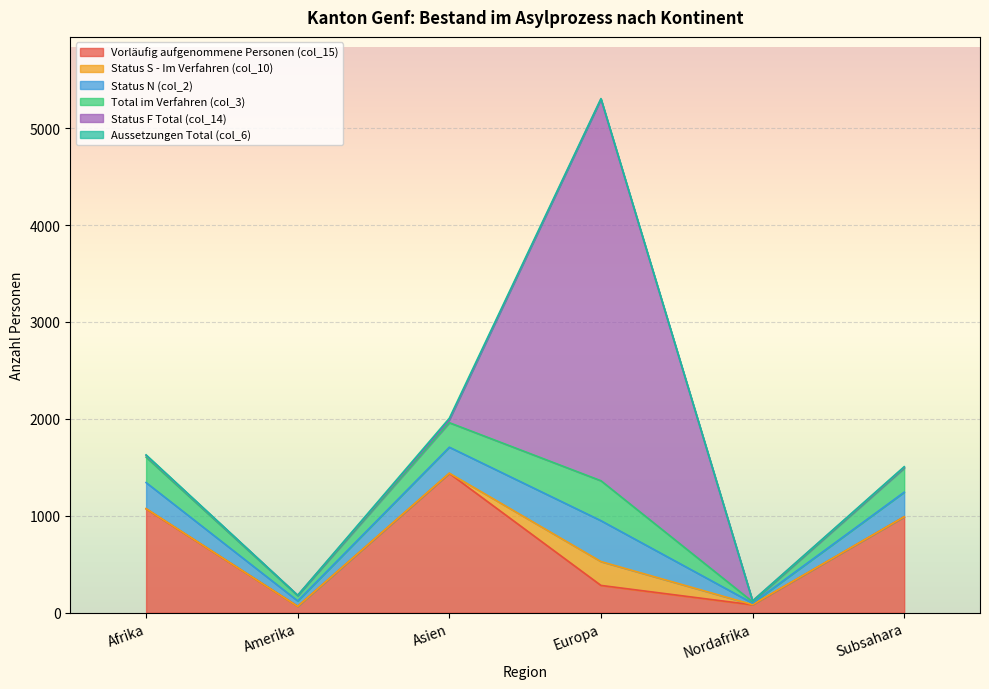

What is the difference between the Status N (col_2) values at Amerika and Afrika?

213